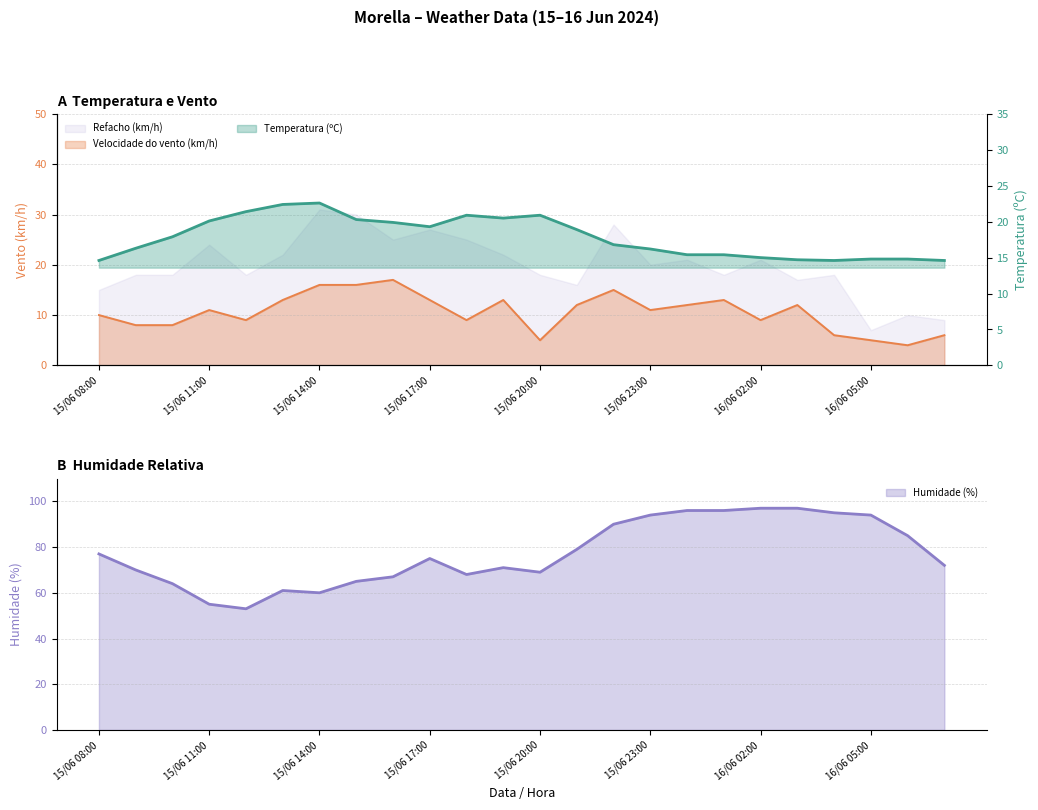

Which has a higher value, 15/06 10:00 or 15/06 11:00?

15/06 11:00